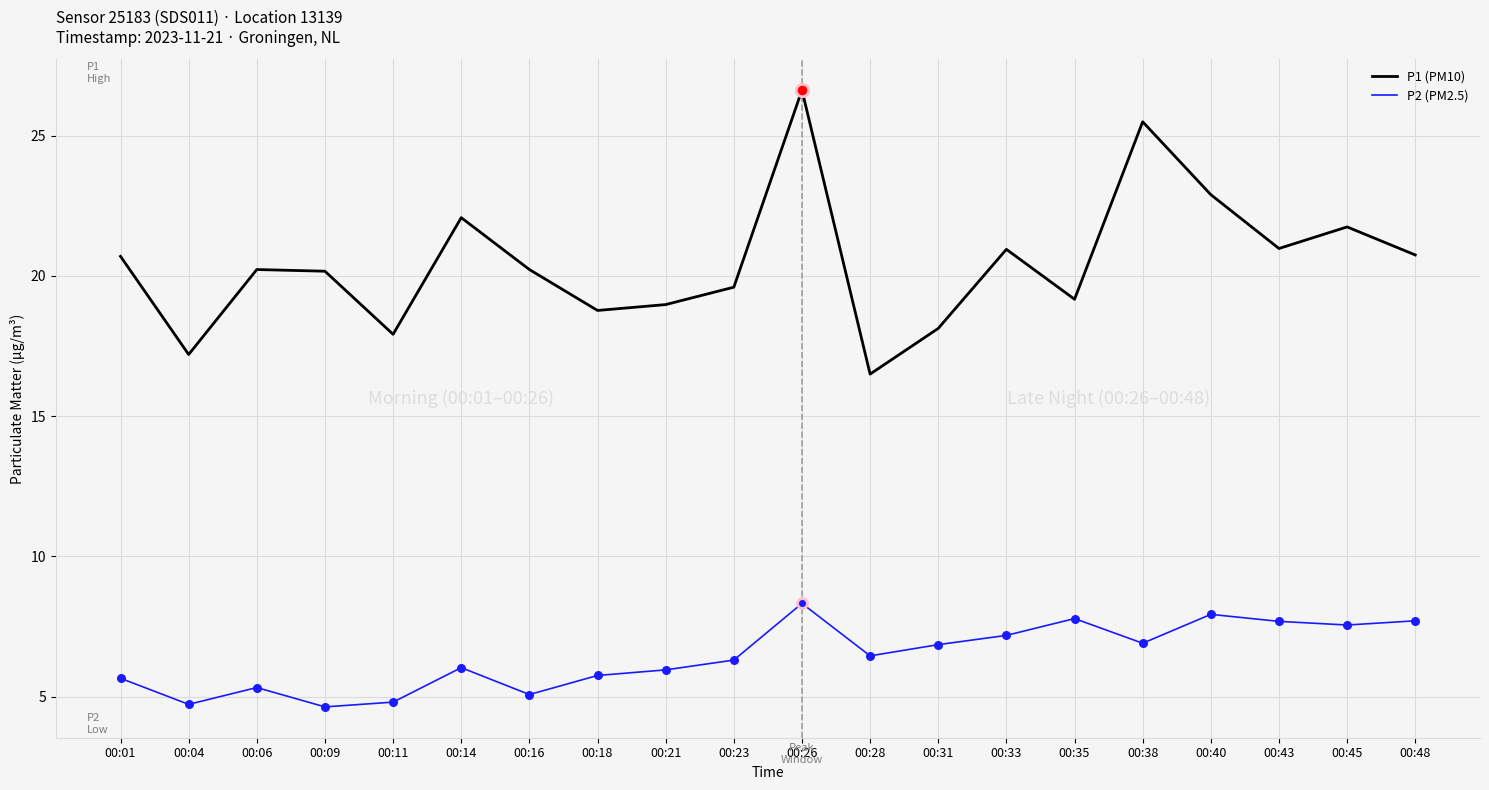

At which category is the sum across all series the highest?

00:26